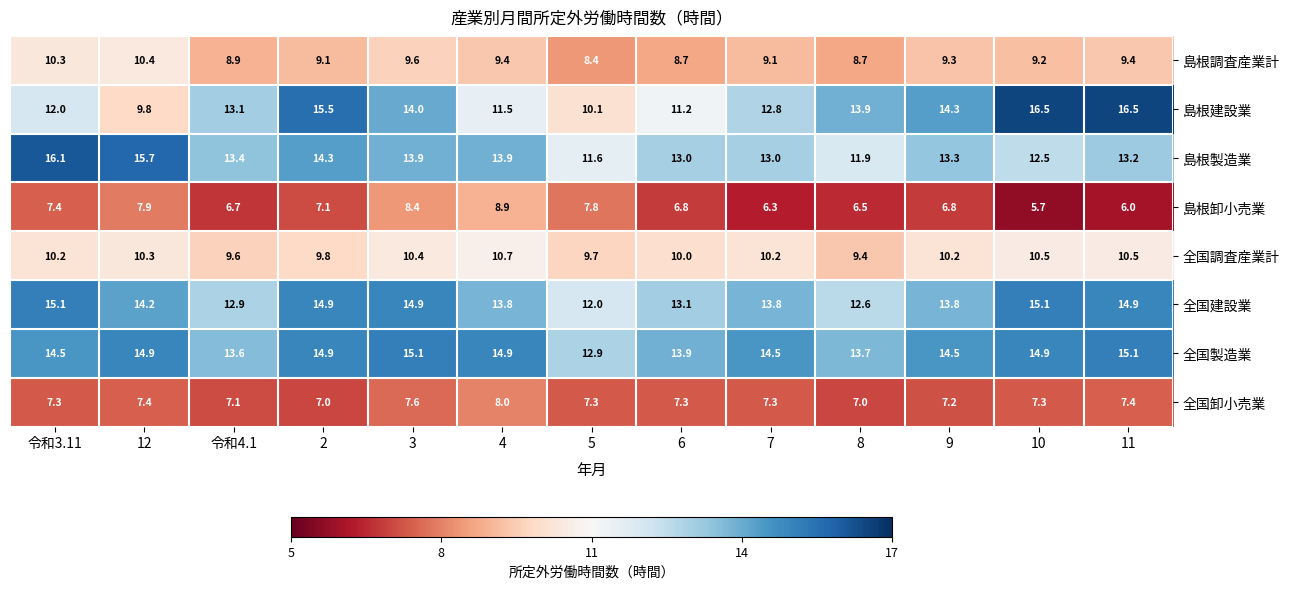

At how many categories does at least one series exceed 6?

13